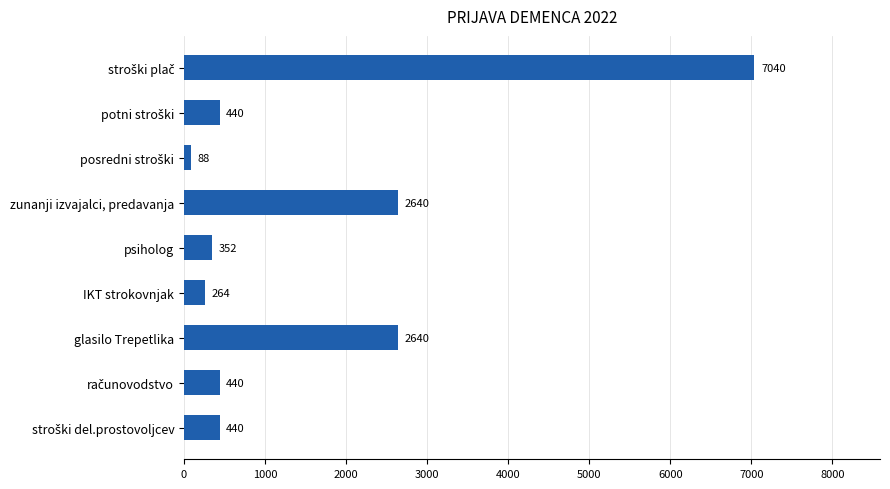

What is the label of the 5th bar from the bottom?

psiholog